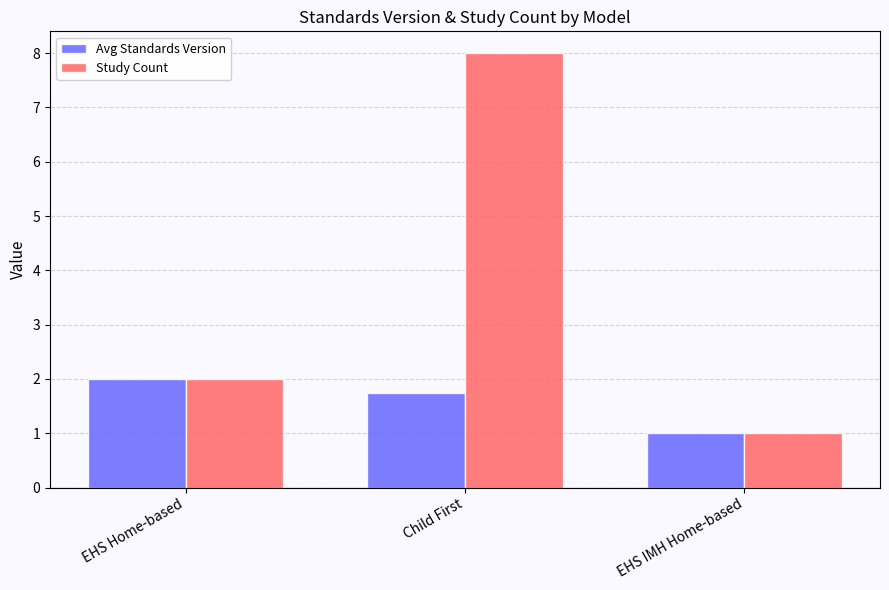

What position from the right is Child First?

2